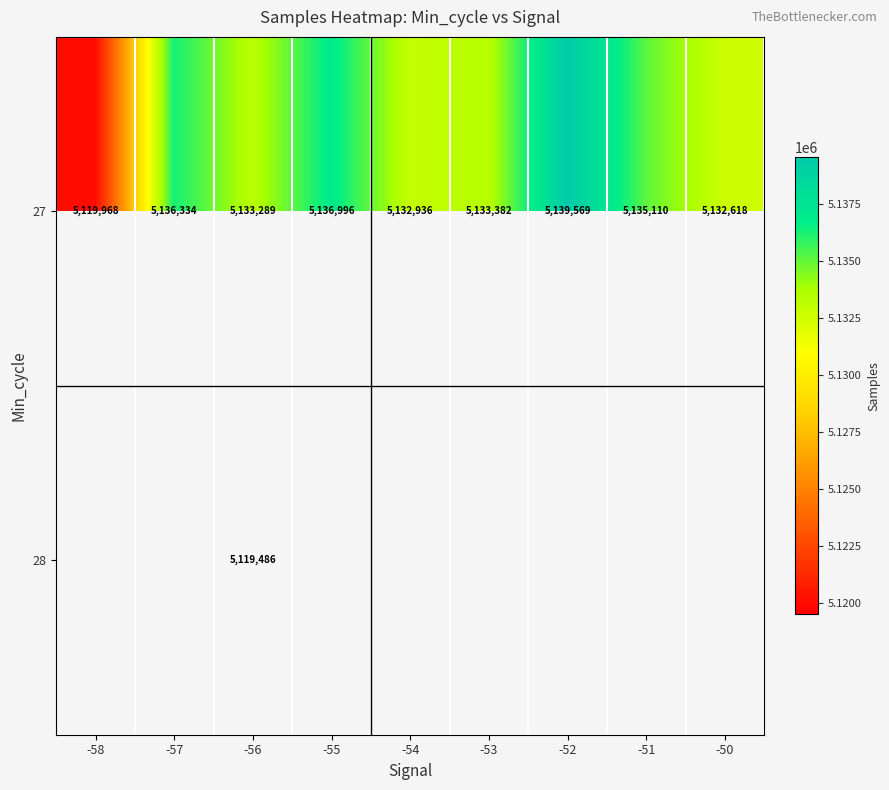

What is the difference between the 27 values at -53 and -52?

6187